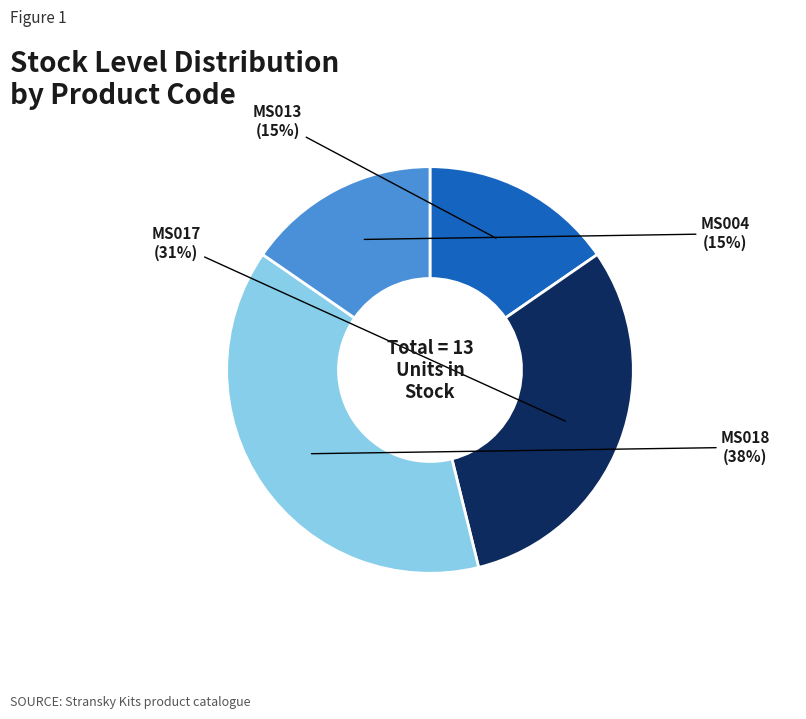

Which slice is the largest?

MS018